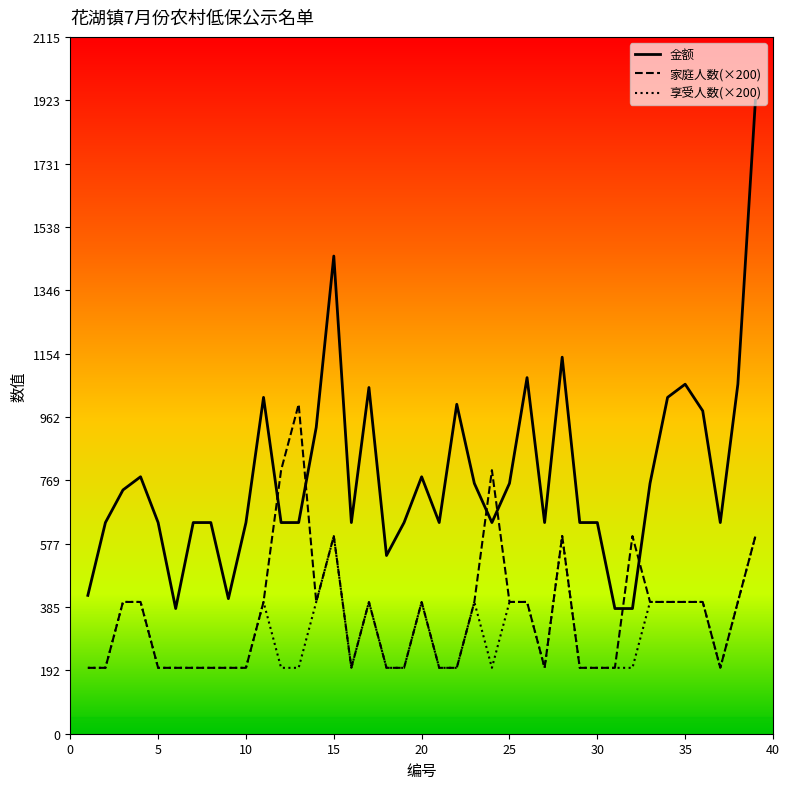

How many lines are shown in the chart?

3